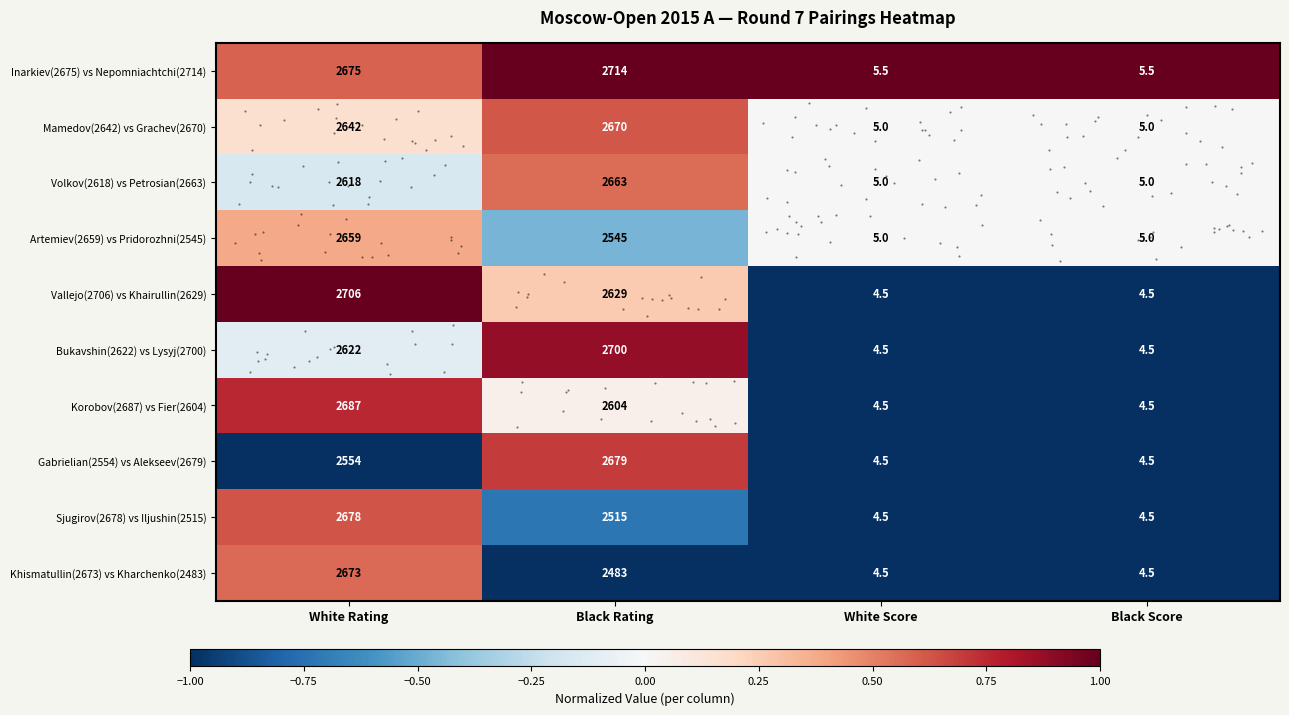

What is the maximum value for Sjugirov(2678) vs Iljushin(2515)?

0.6